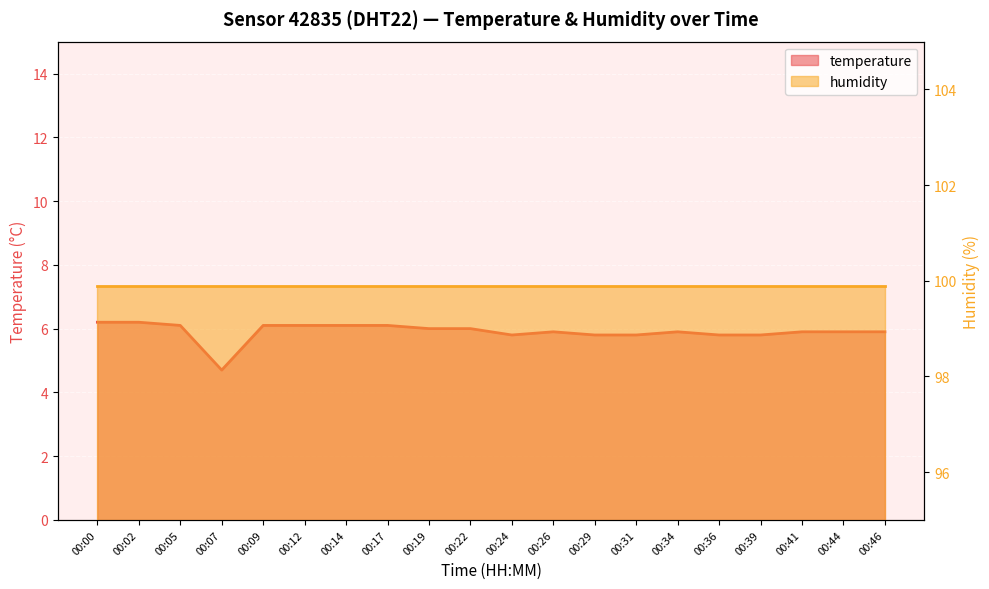

What is the difference between the maximum and second lowest values?

0.4